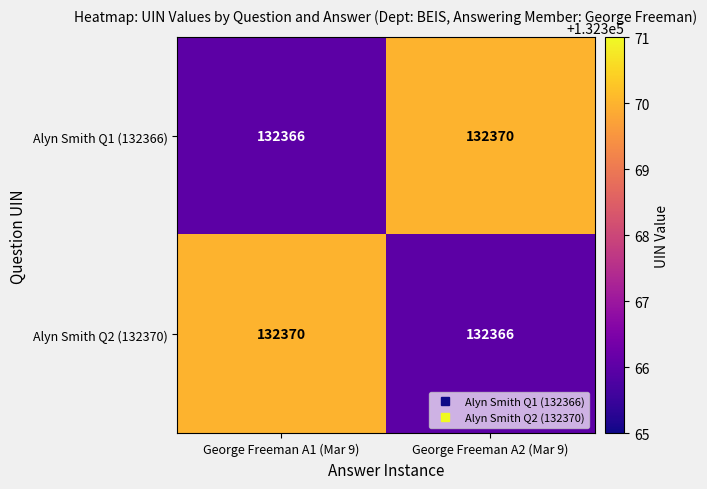

What is the difference between the Alyn Smith Q2 (132370) values at George Freeman A2 (Mar 9) and George Freeman A1 (Mar 9)?

4